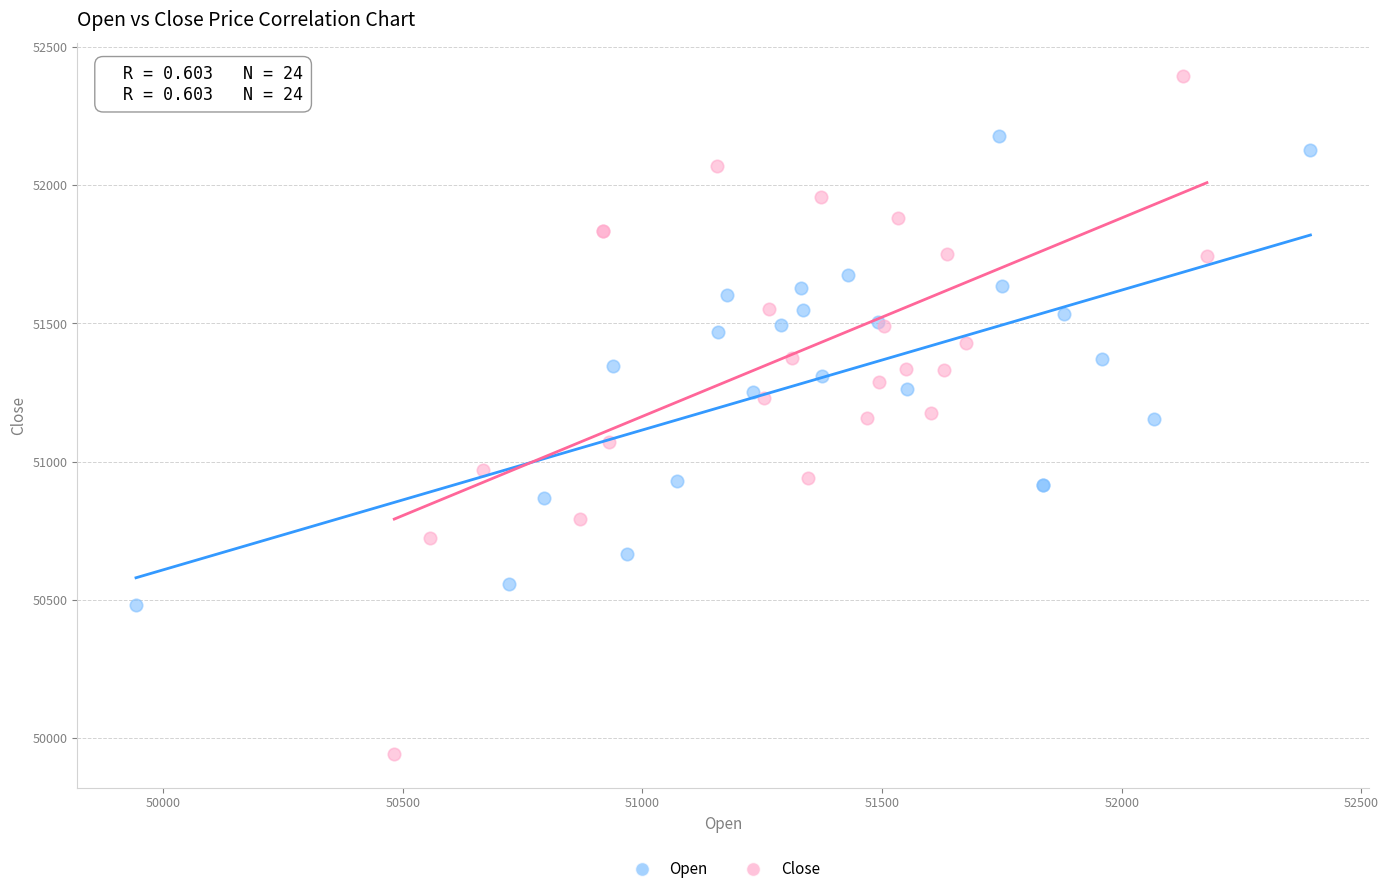

Which series reaches the minimum Y coordinate?

Close